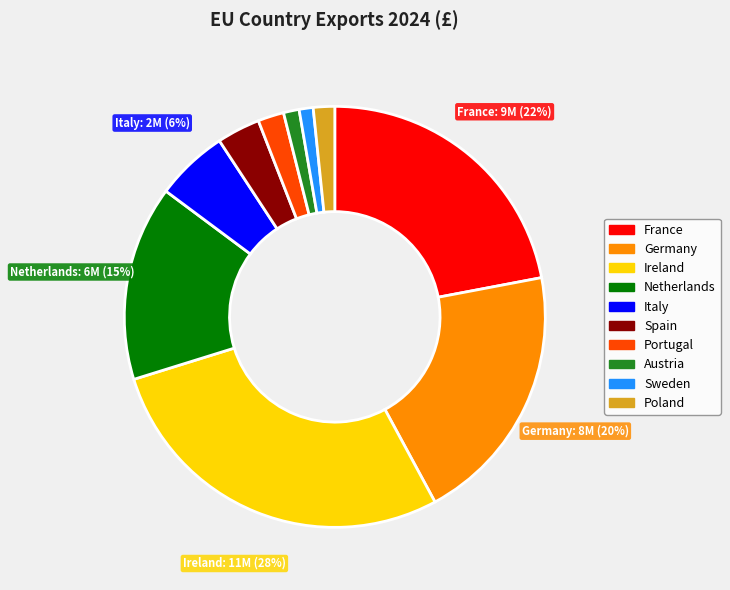

Is it true that Poland is 2% of the pie?

True